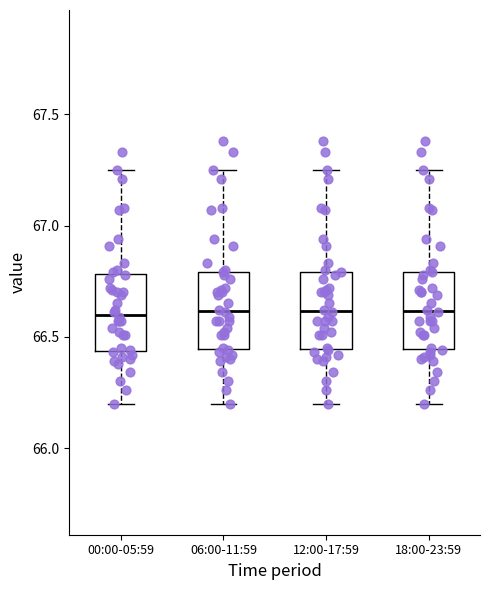

Reading left to right, read every box against the y-axis: the position of its median line, the range the box covers, and the ends of its whiskers. The values are not printed on the chart, so give them approximately, as read against the axis.

00:00-05:59: median 66.60, box 66.45 to 66.80, whiskers 66.20 to 67.25
06:00-11:59: median 66.60, box 66.45 to 66.80, whiskers 66.20 to 67.25
12:00-17:59: median 66.60, box 66.45 to 66.80, whiskers 66.20 to 67.25
18:00-23:59: median 66.60, box 66.45 to 66.80, whiskers 66.20 to 67.25